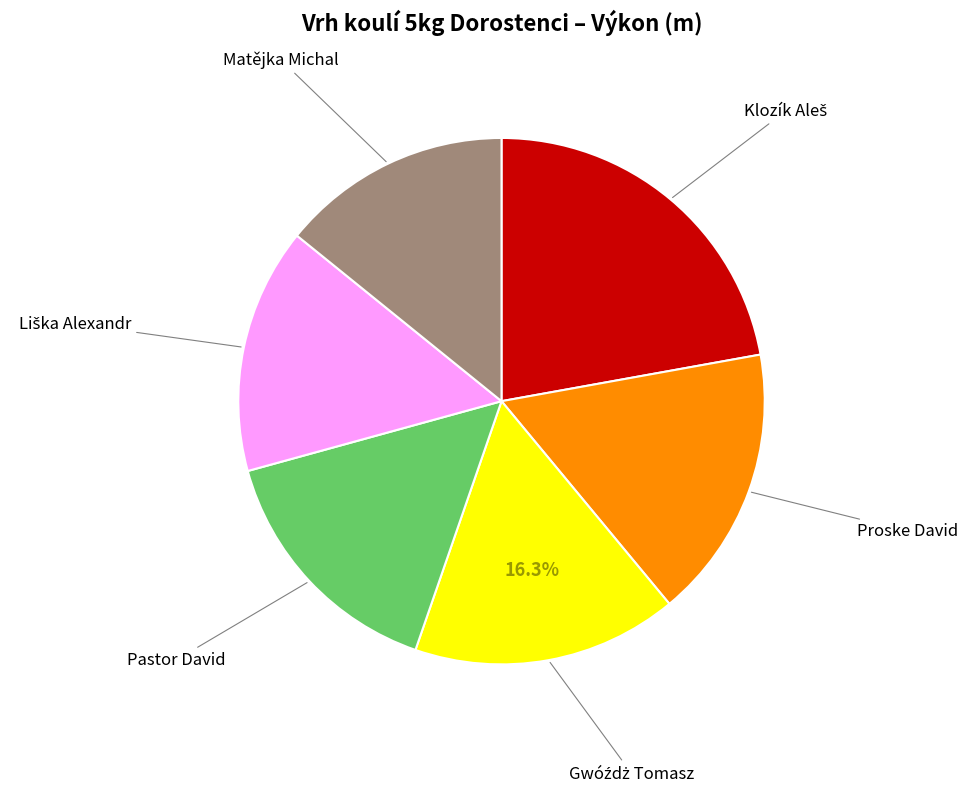

Is there any slice that represents more than half of the pie?

No